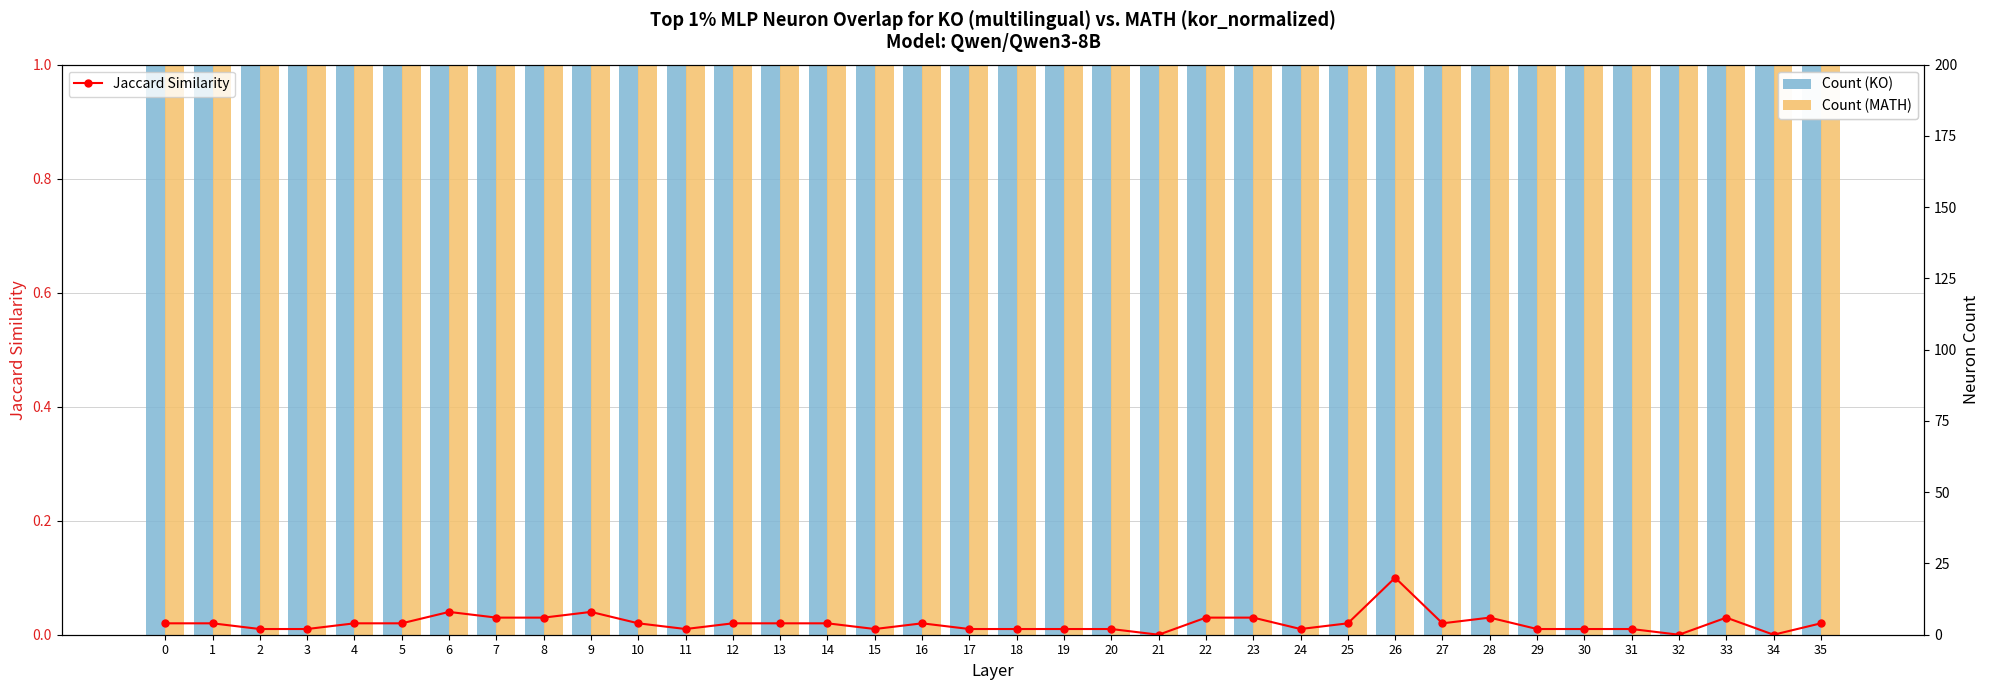

How many bars are there in each group?

3